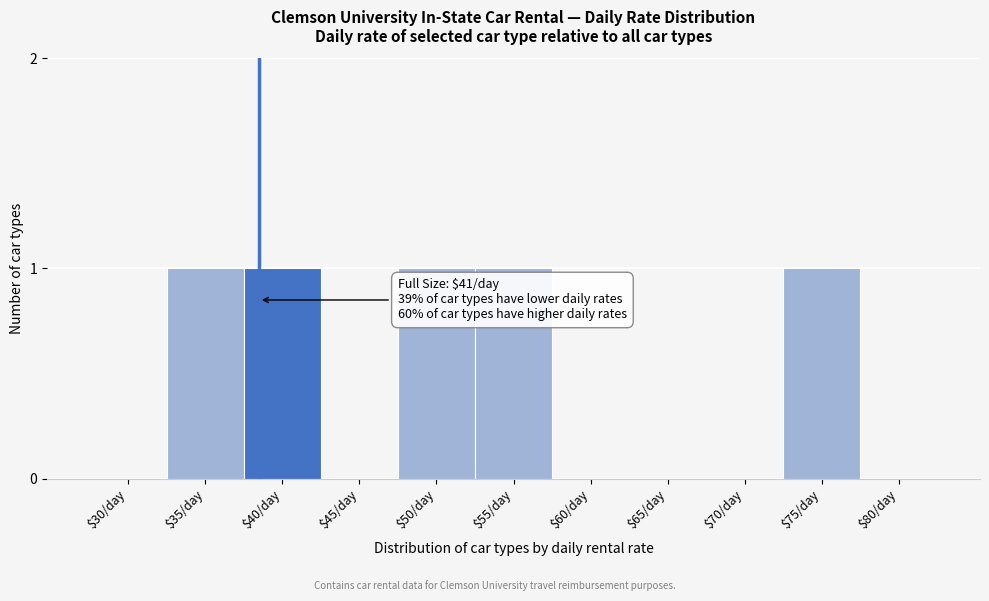

The value at $45/day is 0. True or false?

True